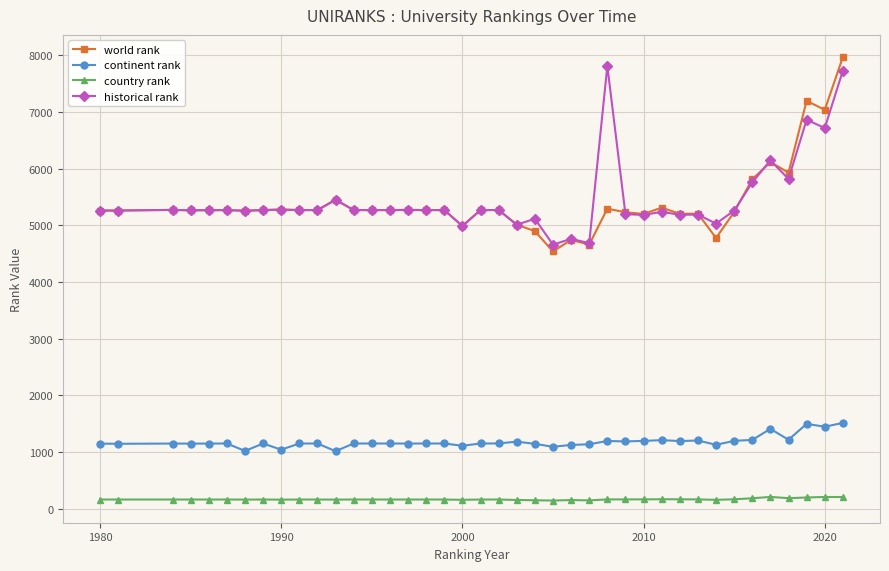

True or false: country rank has more than 2 interior local peaks.

True